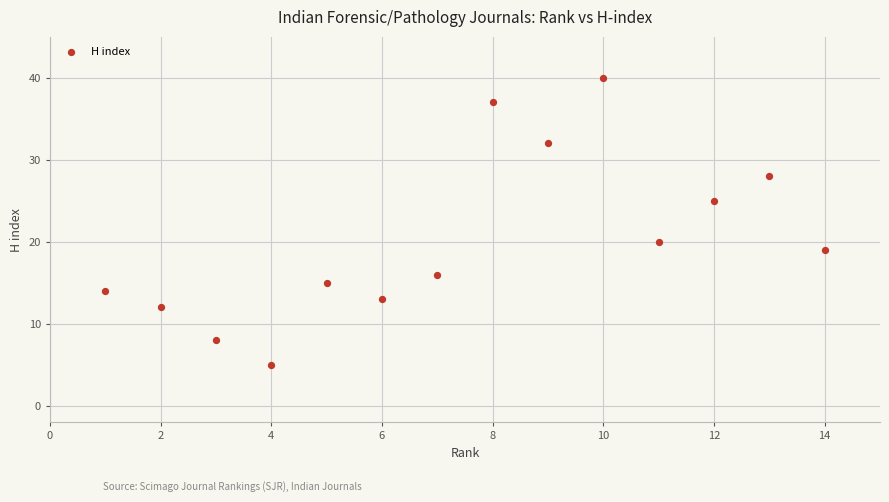

What is the range of X values (max minus min)?

13